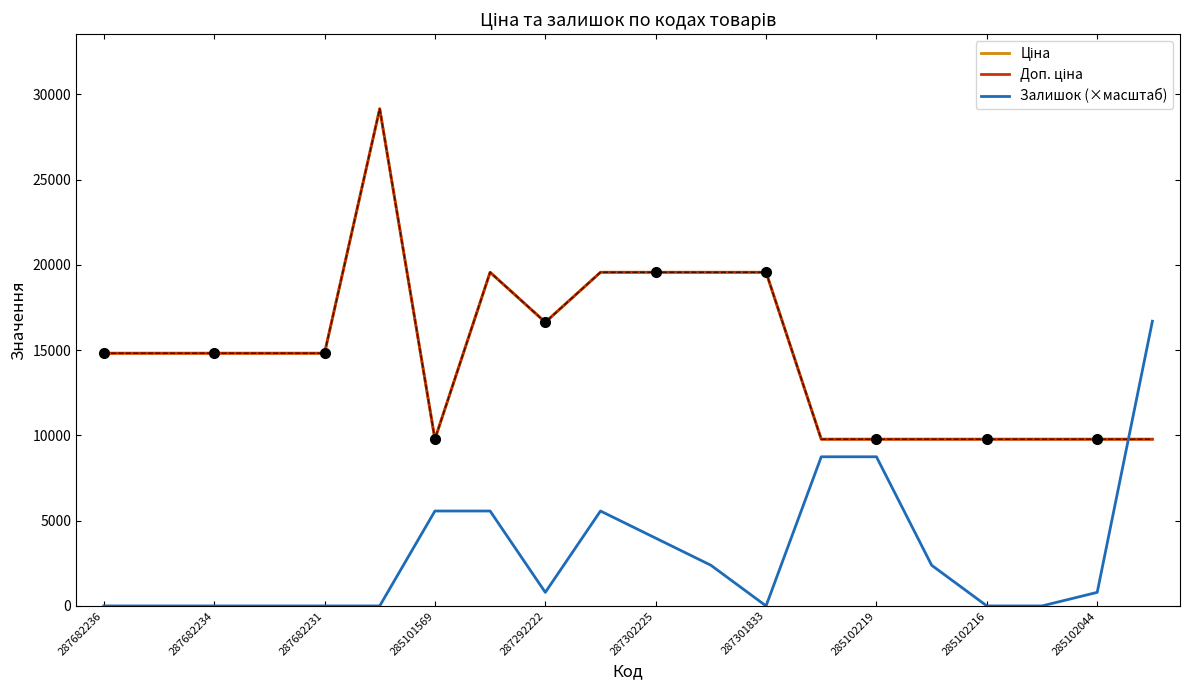

Reading left to right, list all the values displayed in this chart.

Ціна: 14817.6	14817.6	14817.6	14817.6	14817.6	29152.3	9775.5	19564.9	16636.8	19564.9	19564.9	19564.9	19564.9	9775.5	9775.5	9775.5	9775.5	9775.5	9775.5	9775.5
Доп. ціна: 14817.6	14817.6	14817.6	14817.6	14817.6	29152.3	9775.5	19564.9	16636.8	19564.9	19564.9	19564.9	19564.9	9775.5	9775.5	9775.5	9775.5	9775.5	9775.5	9775.5
Залишок (×масштаб): 0.0	0.0	0.0	0.0	0.0	0.0	5565.4	5565.4	795.1	5565.4	3975.3	2385.2	0.0	8745.7	8745.7	2385.2	0.0	0.0	795.1	16696.3